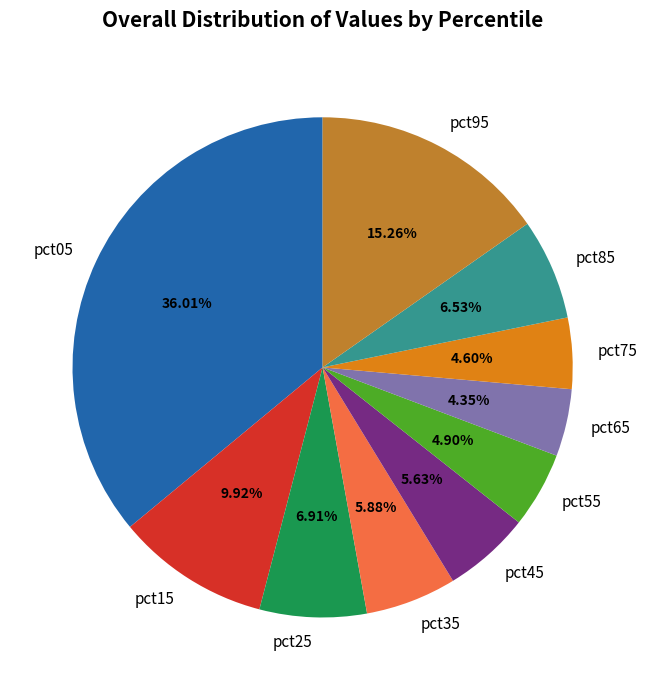

To the nearest percent, what is the average slice percentage?

10%